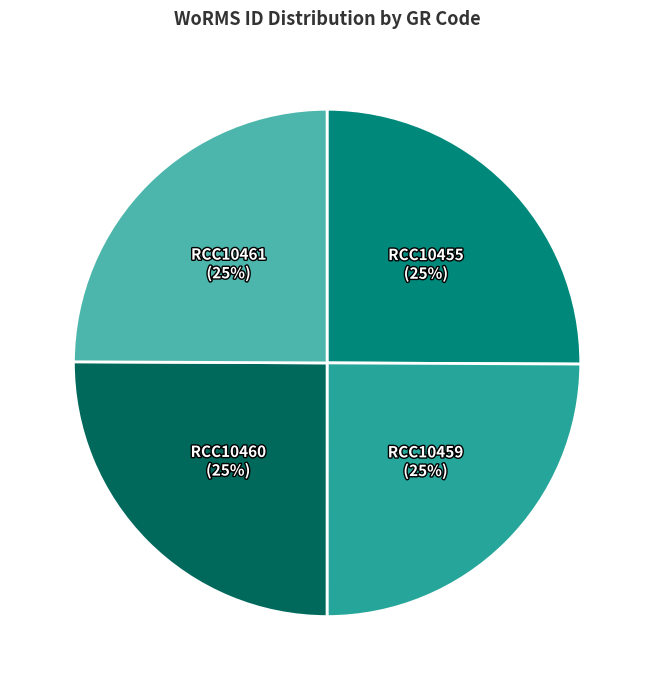

How many segments does this pie chart have?

4